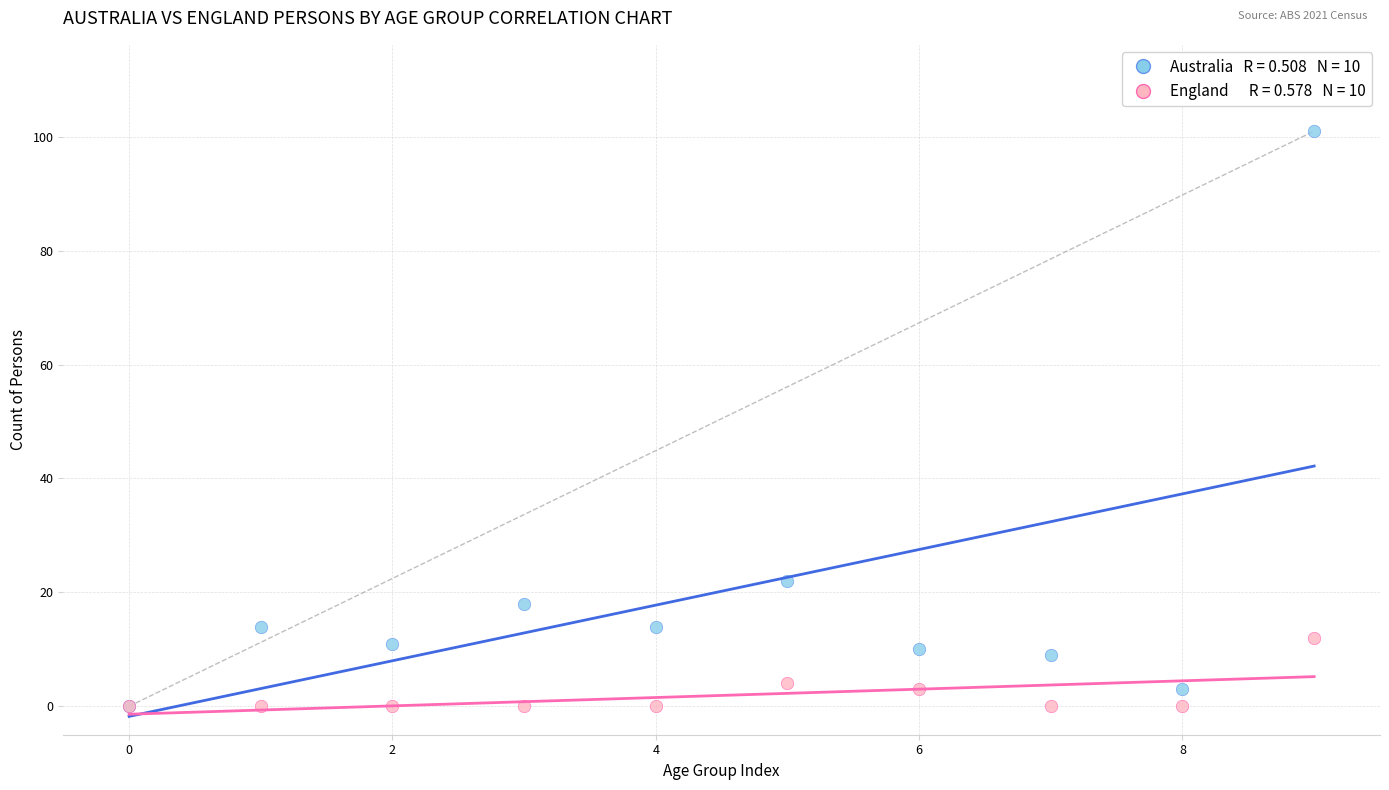

Across all series, what Y value is closest to 50?

22